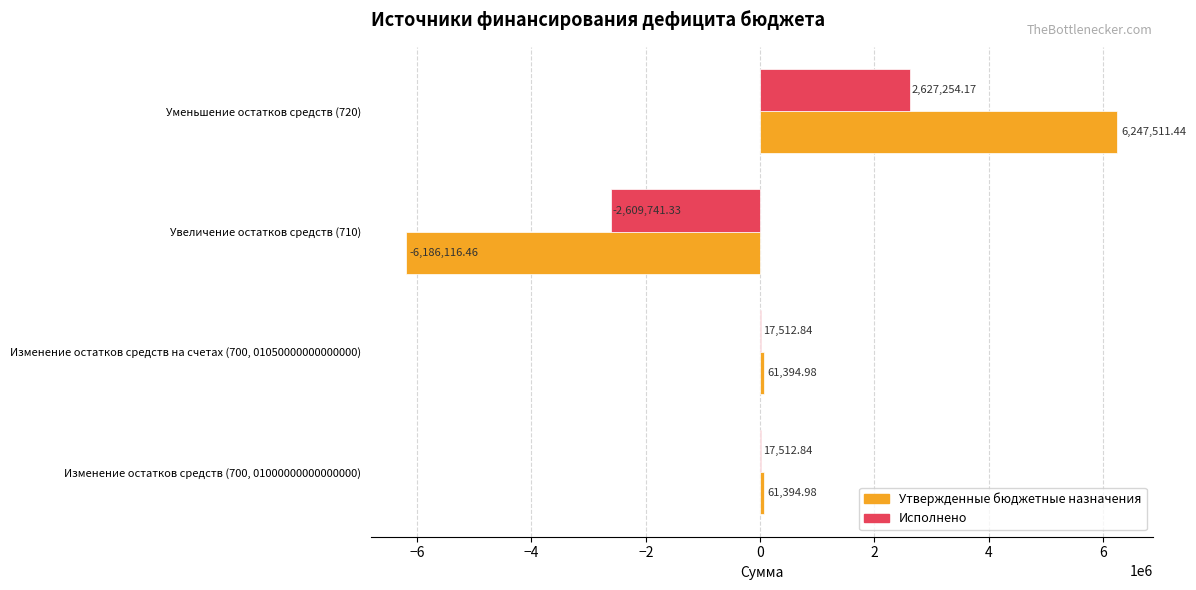

What is the sum of the Утвержденные бюджетные назначения values at Увеличение остатков средств (710) and Изменение остатков средств (700, 01000000000000000)?

-6124721.5